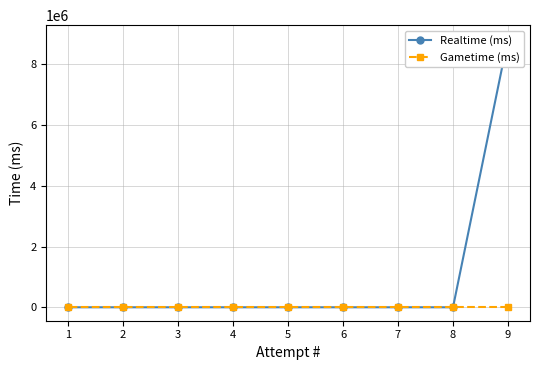

Is this an area chart (filled region under the line)?

No